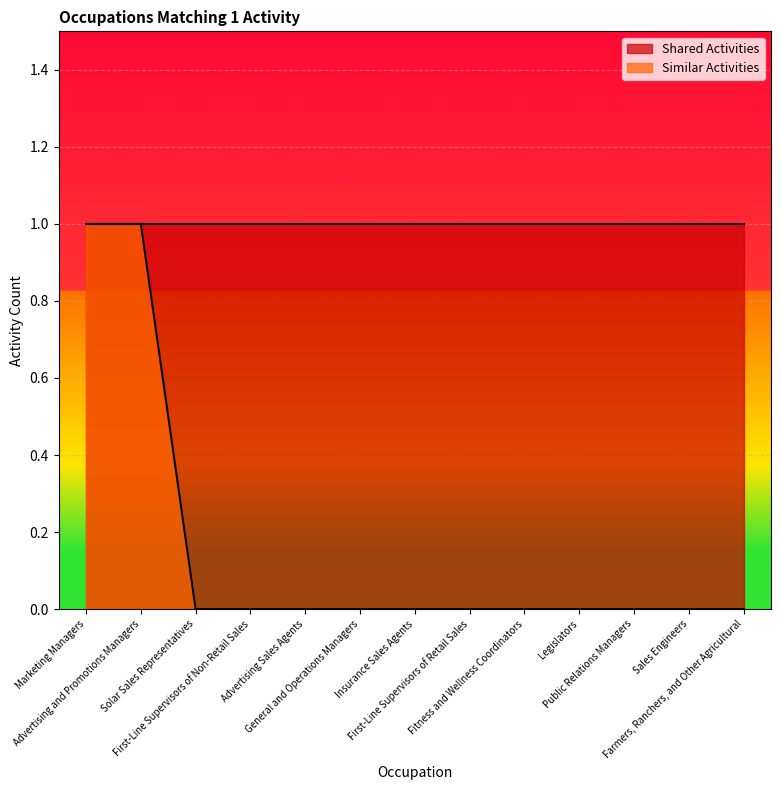

The chart shows a value of 1 at Advertising and Promotions Managers. True or false?

True